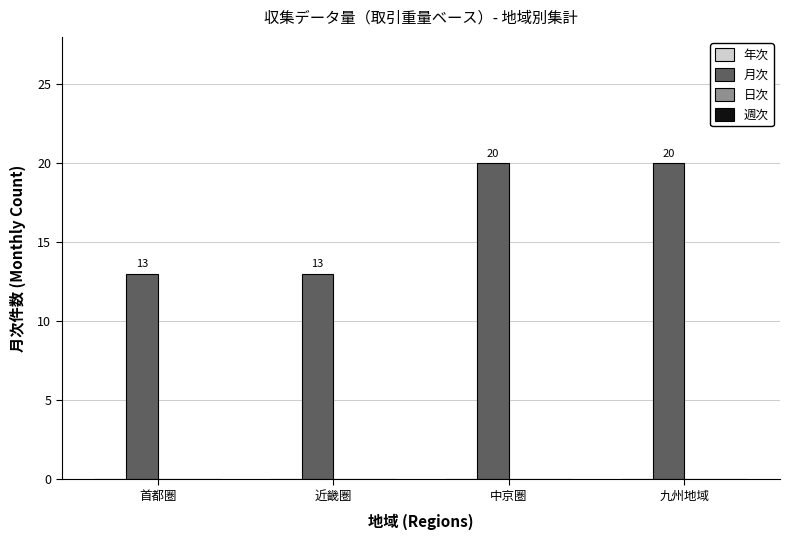

Reading left to right, transcribe all the data shown in this chart.

13	13	20	20